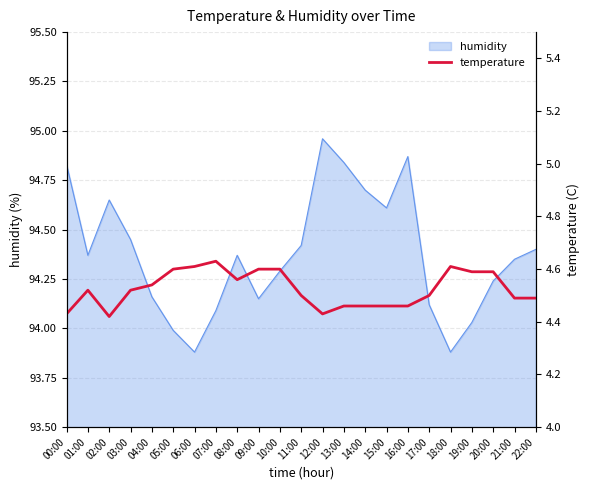

What is the smallest value displayed?

4.4